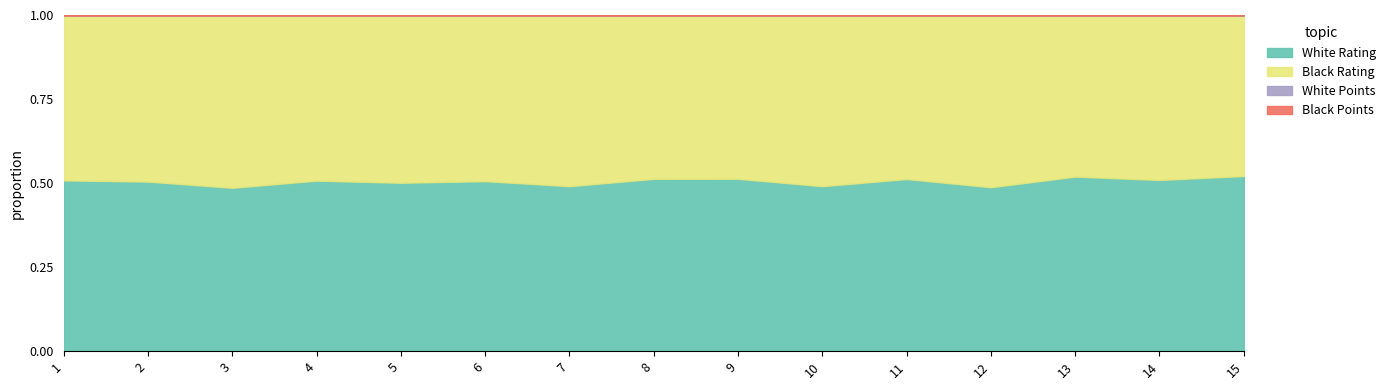

What is the sum of all Black Points values?

86.5